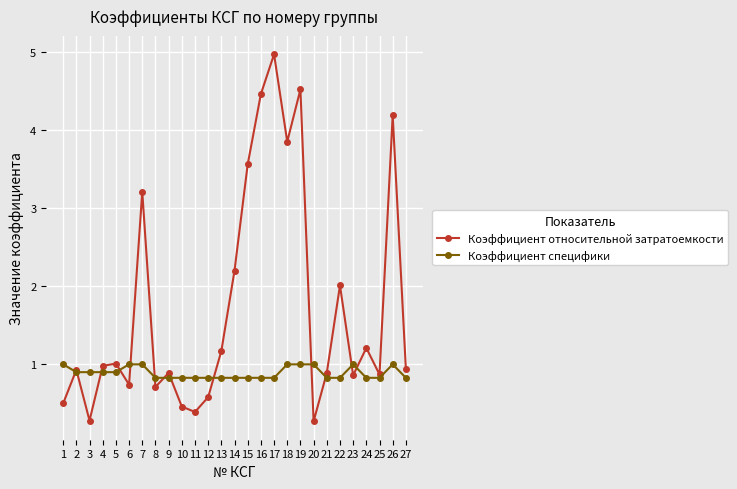

True or false: Коэффициент специфики has a value of 1.4 at 8.

False